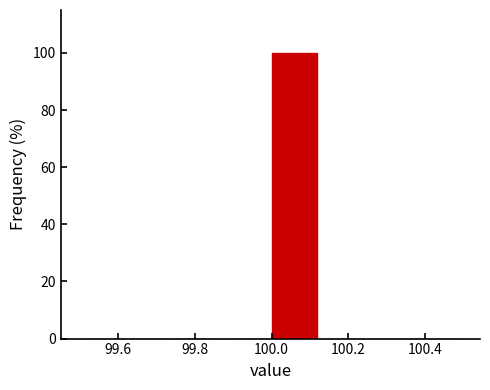

Over which range of the x-axis is the bar tallest?

100.000 to 100.125